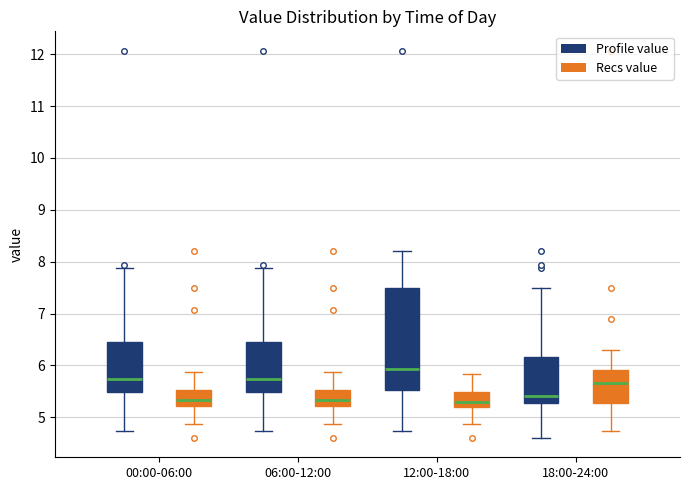

Where is the lower edge of the box for 00:00-06:00 (Recs value) on the y-axis? The values are not printed on the chart, so give them approximately, as read against the axis.

5.2